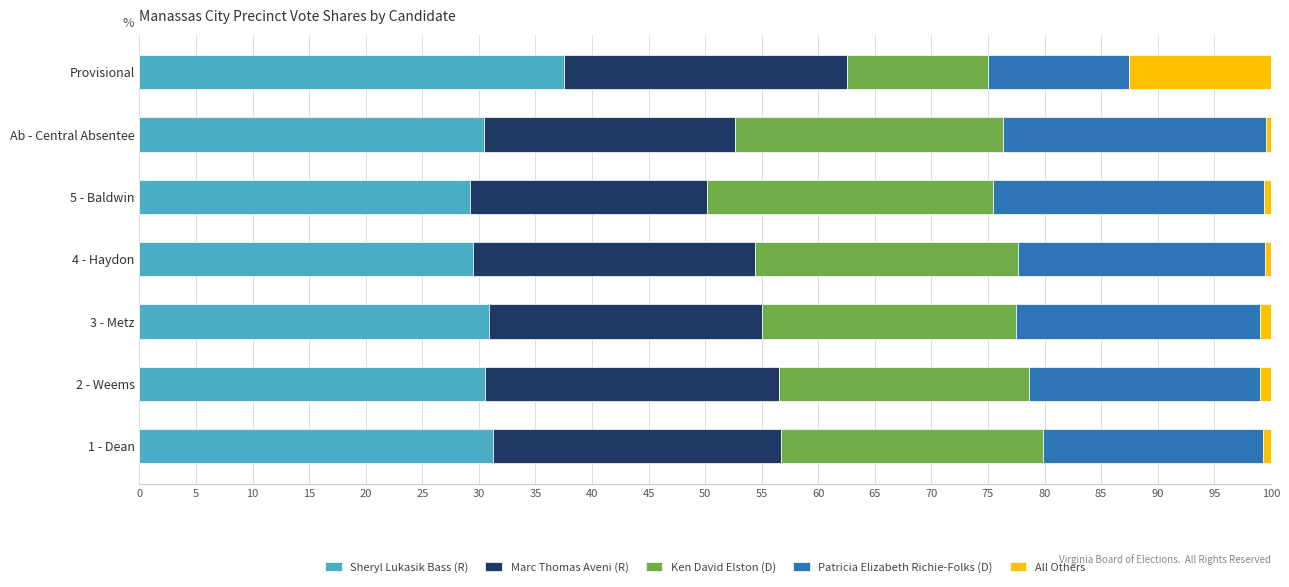

What are all the series names shown in the legend?

Sheryl Lukasik Bass (R), Marc Thomas Aveni (R), Ken David Elston (D), Patricia Elizabeth Richie-Folks (D), All Others